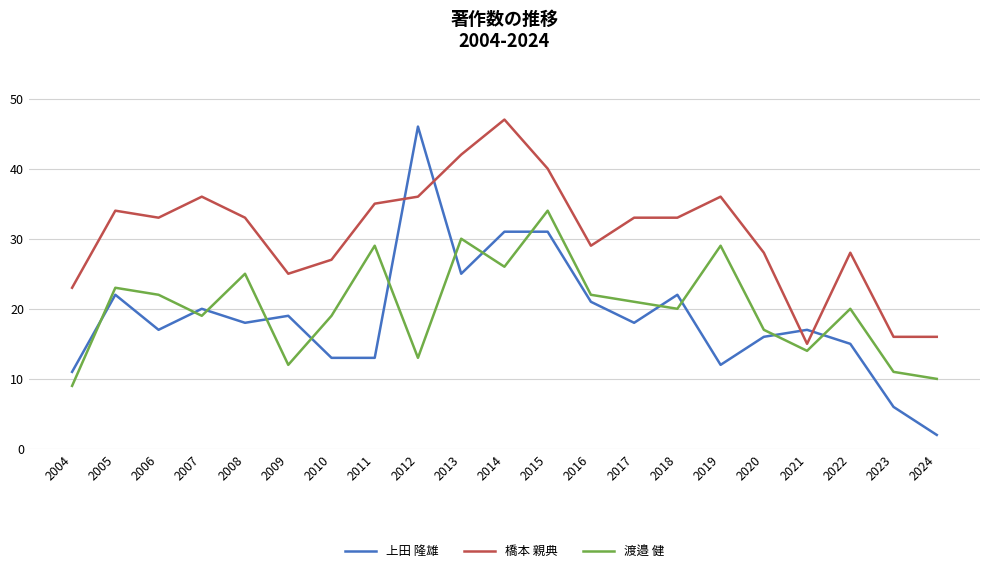

Rank the series at 2006 from lowest to highest value.

上田 隆雄, 渡邉 健, 橋本 親典